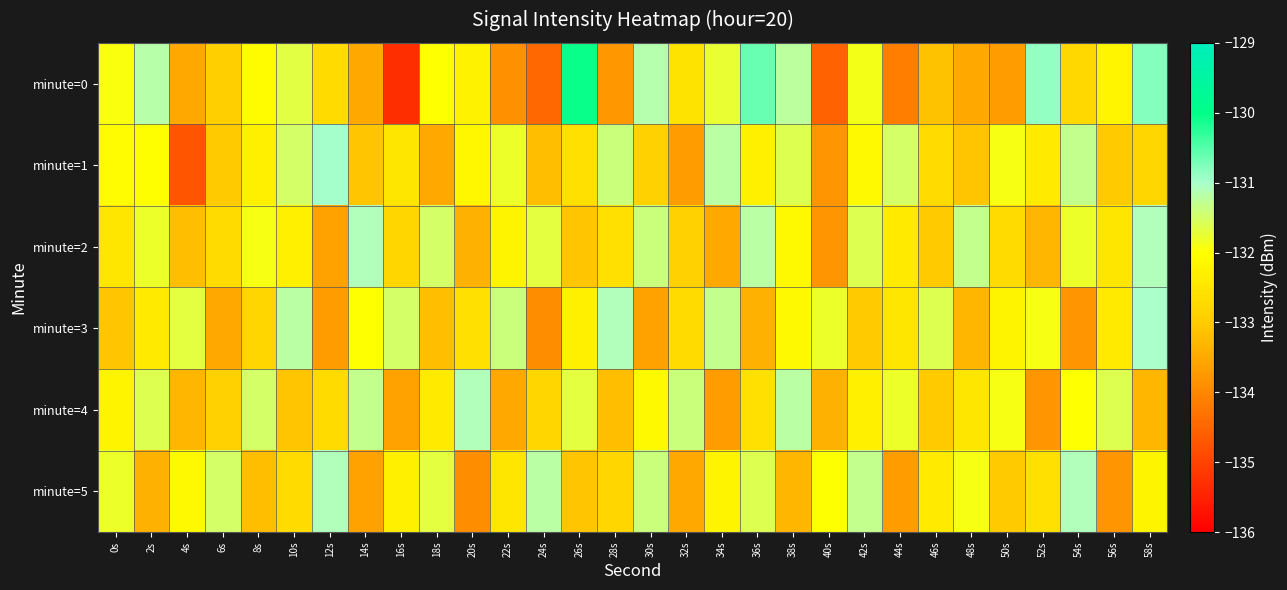

Which series has the widest spread of values?

minute=0